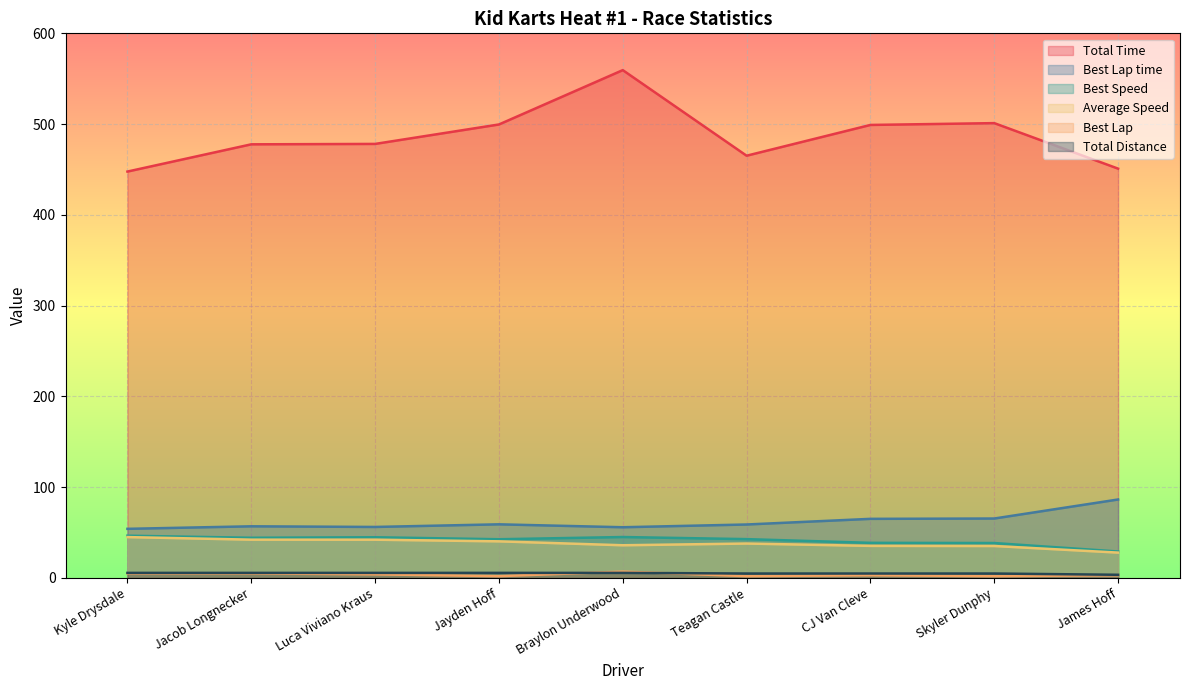

How many lines are shown in the chart?

6